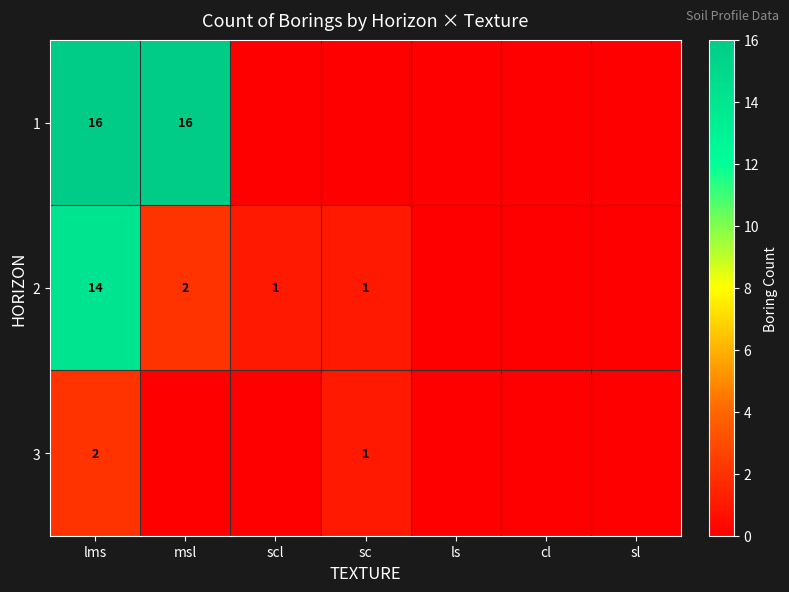

Is it true that 2 equals 14 at lms?

True